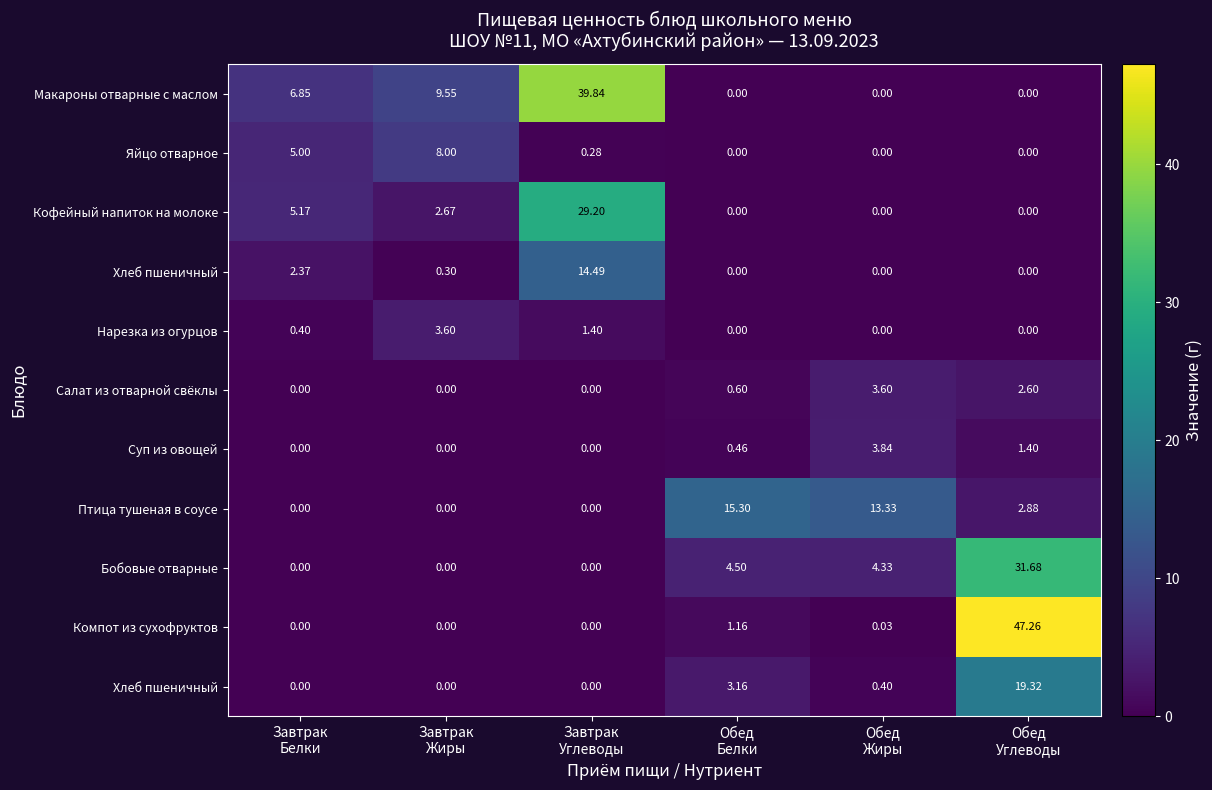

What is the maximum value shown in the chart?

47.3